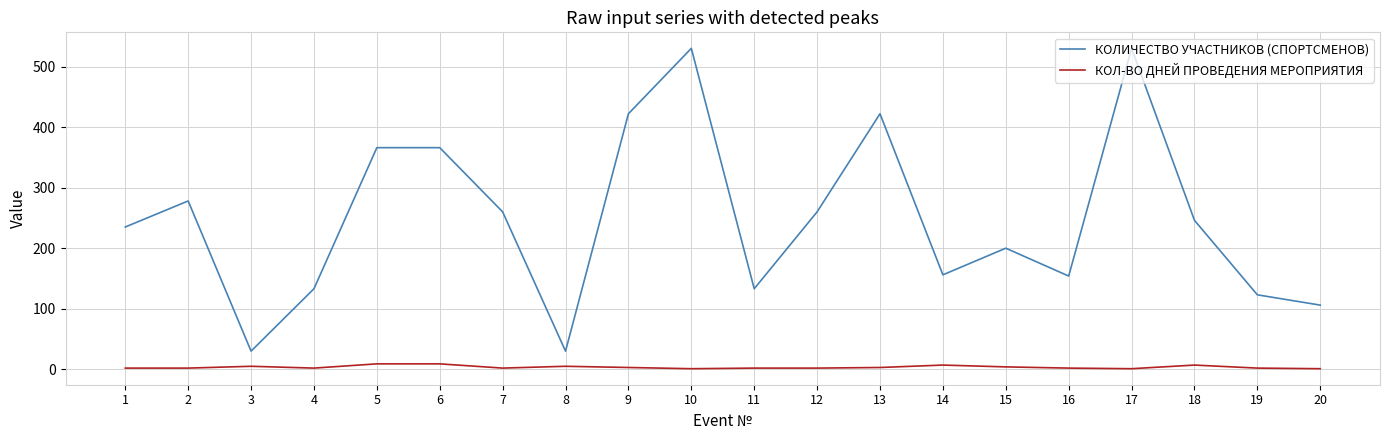

What is the total value across all series at 20?

107